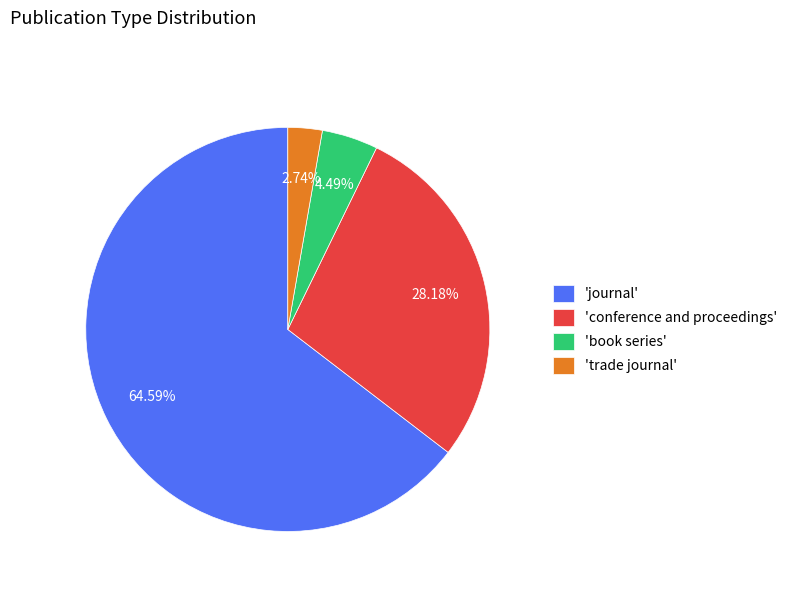

What is the majority slice?

'journal'